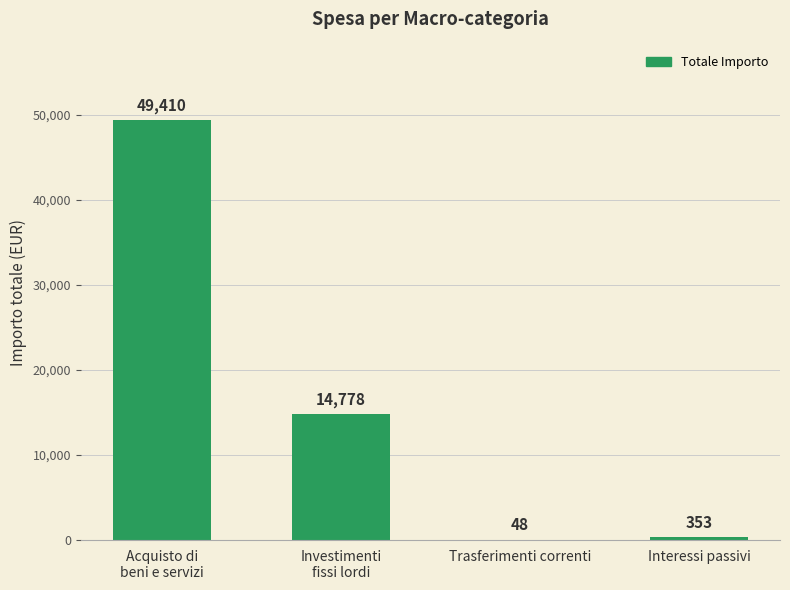

What is the sum of the values at Acquisto di
beni e servizi and Interessi passivi?

49762.6